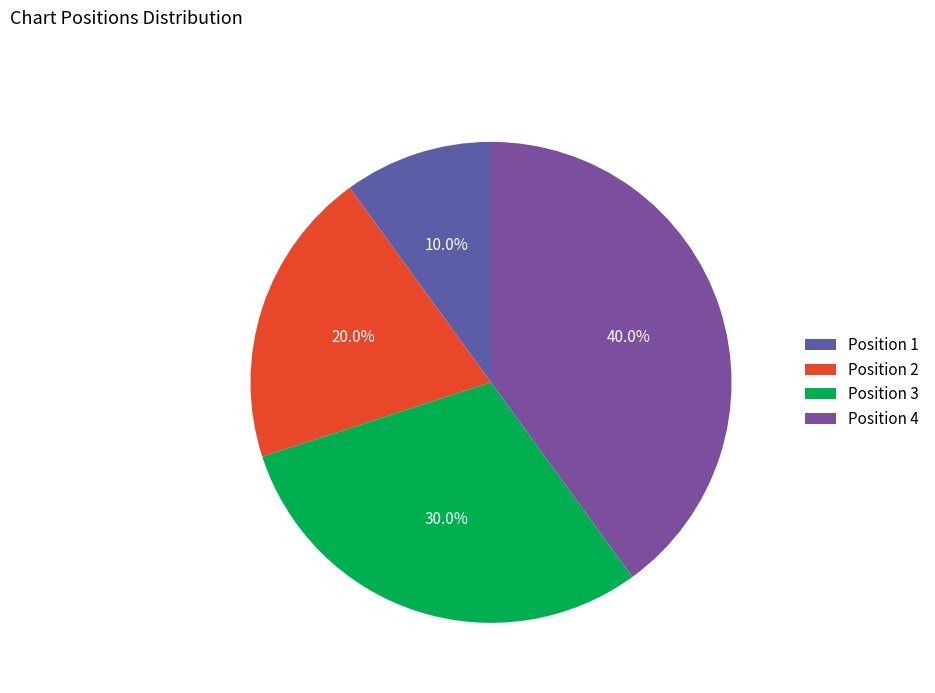

To the nearest percent, what portion does Position 4 represent?

40%